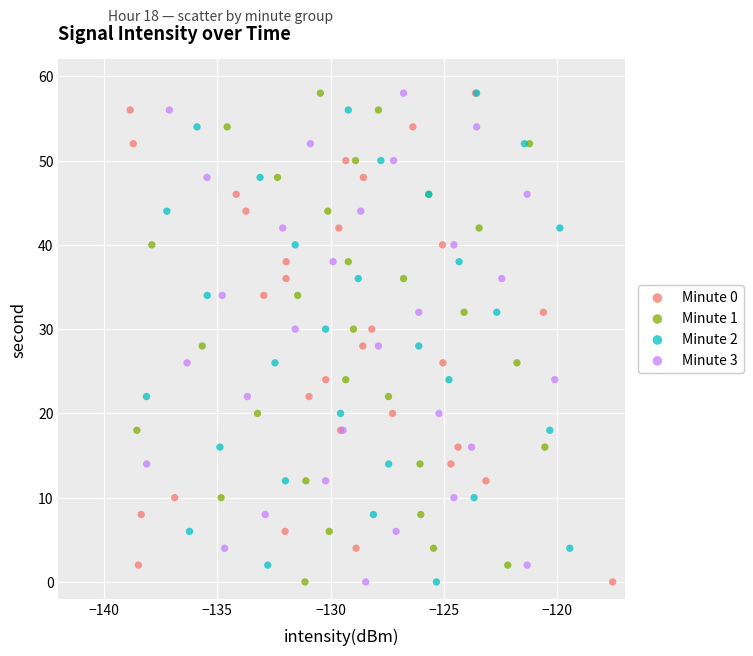

What are all the series names shown in the legend?

Minute 0, Minute 1, Minute 2, Minute 3